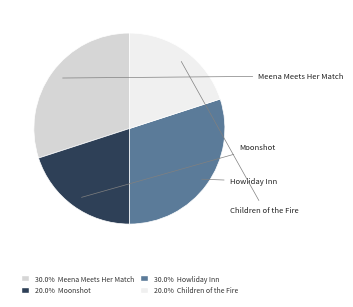

Combined, do Howliday Inn and Meena Meets Her Match account for over 50%?

Yes